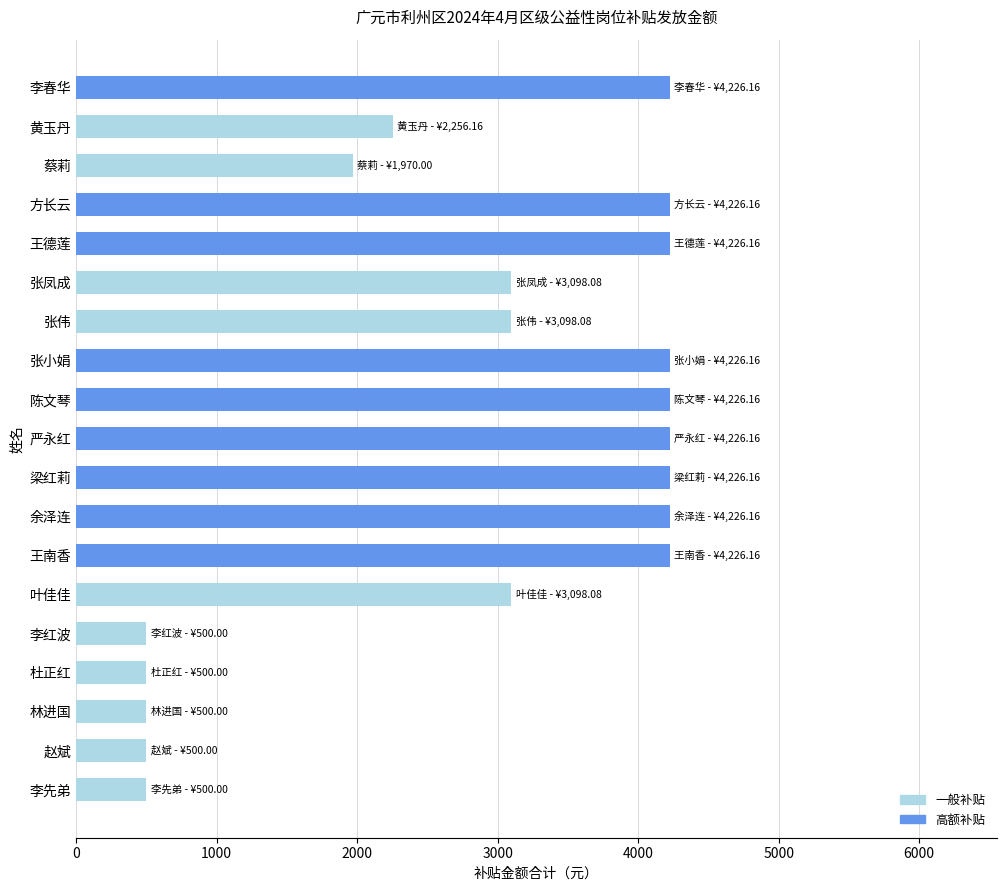

What is the average value?

2845.0